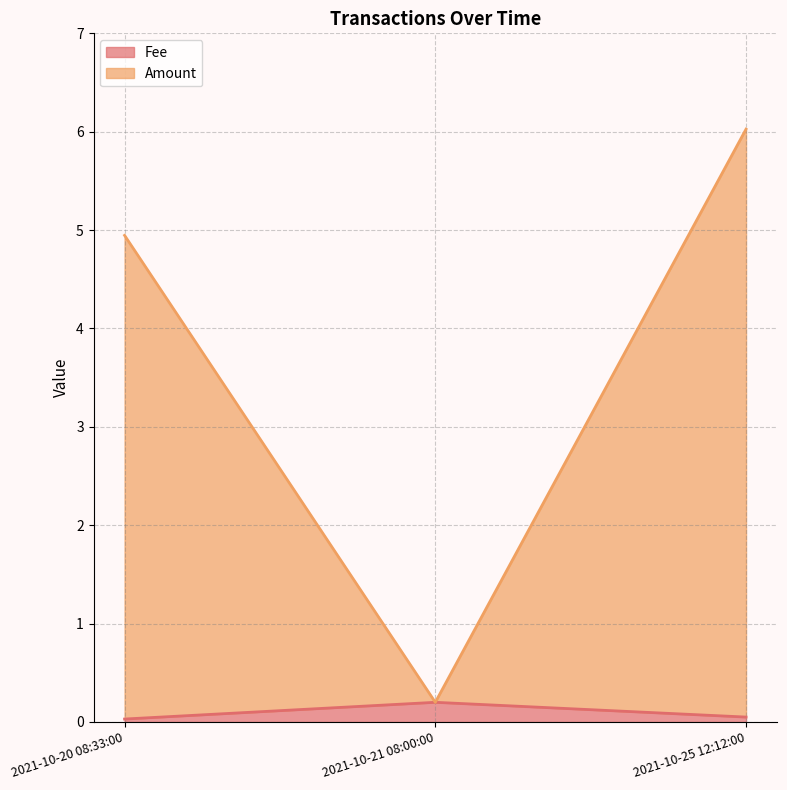

What is the difference between the highest and lowest values at 2021-10-20 08:33:00?

4.9